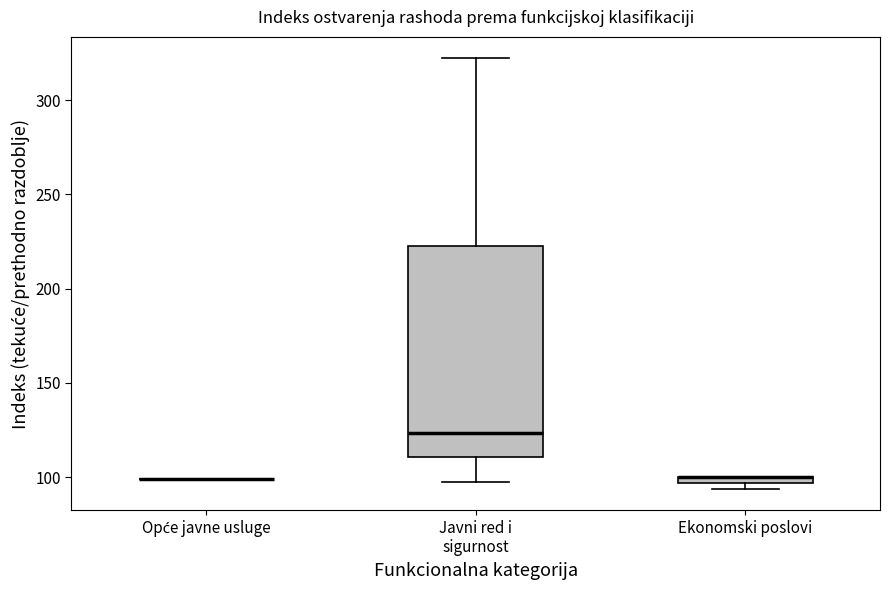

Comparing the boxes themselves (not the whiskers), which one is the tallest?

Javni red i sigurnost